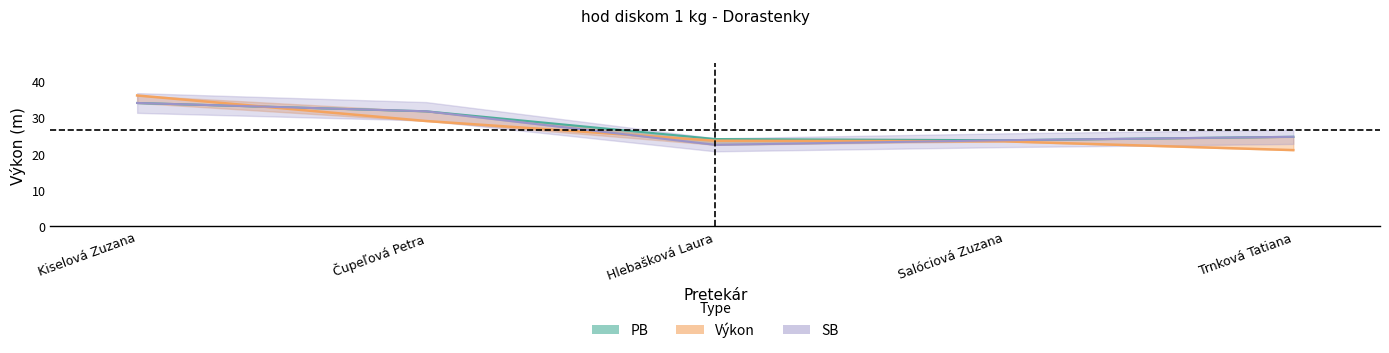

Is it true that PB equals 34.0 at Kiselová Zuzana?

True